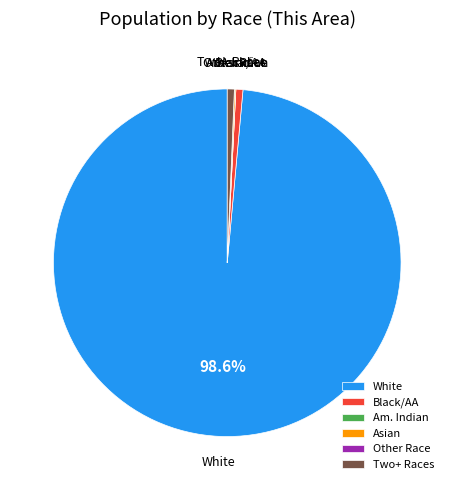

Combined, do White and Black/AA account for over 50%?

Yes